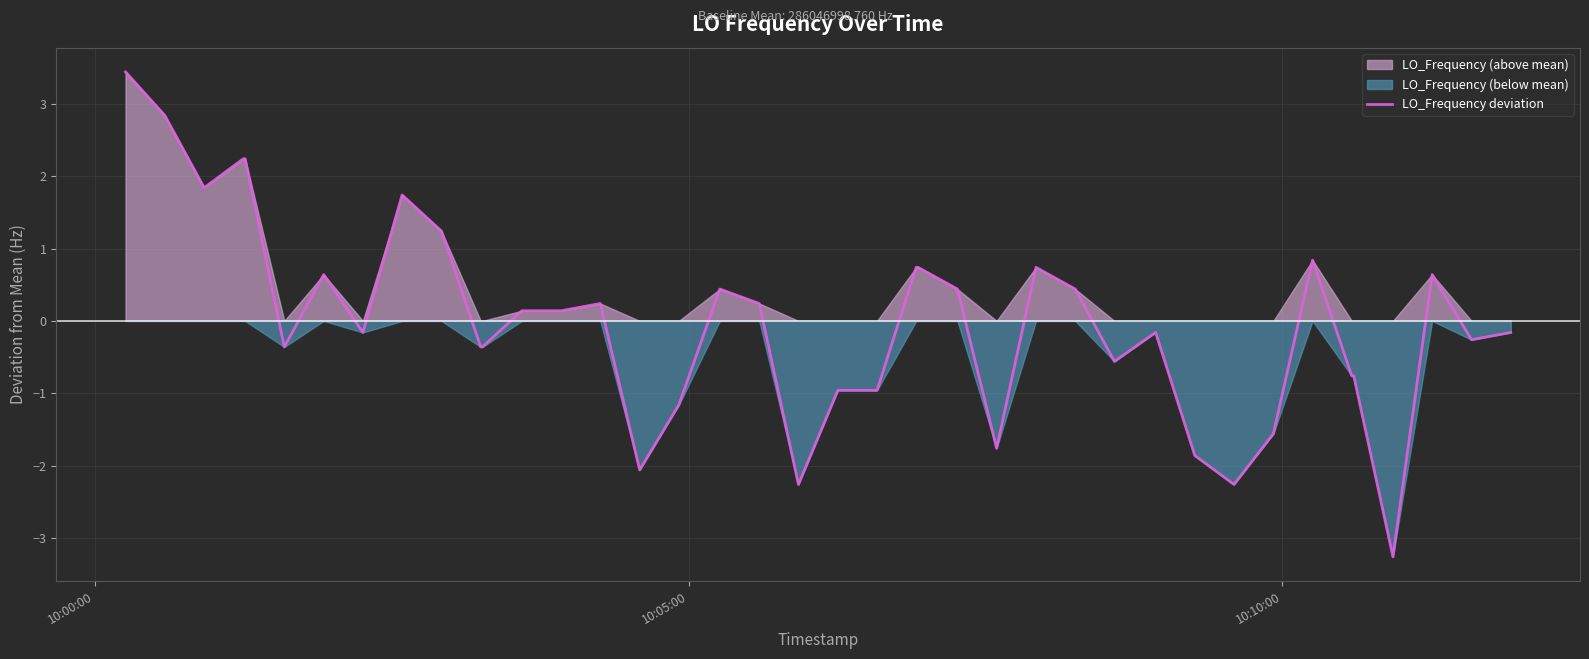

What is the minimum value for LO_Frequency deviation?

-3.3